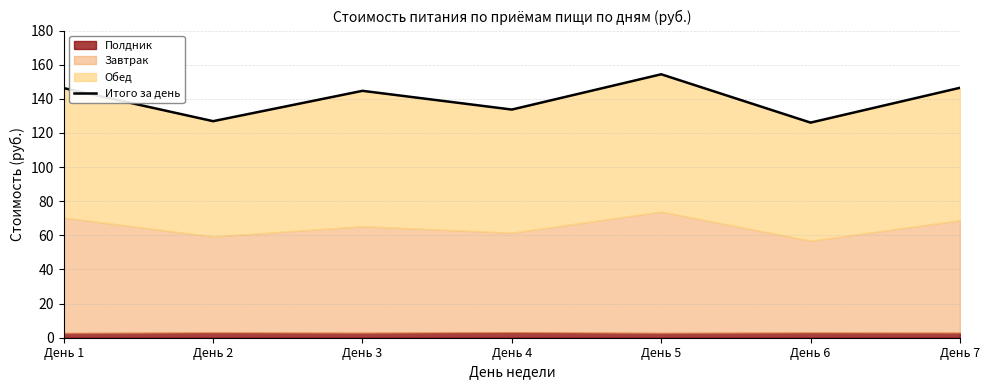

What is the approximate value at День 7?

146.4